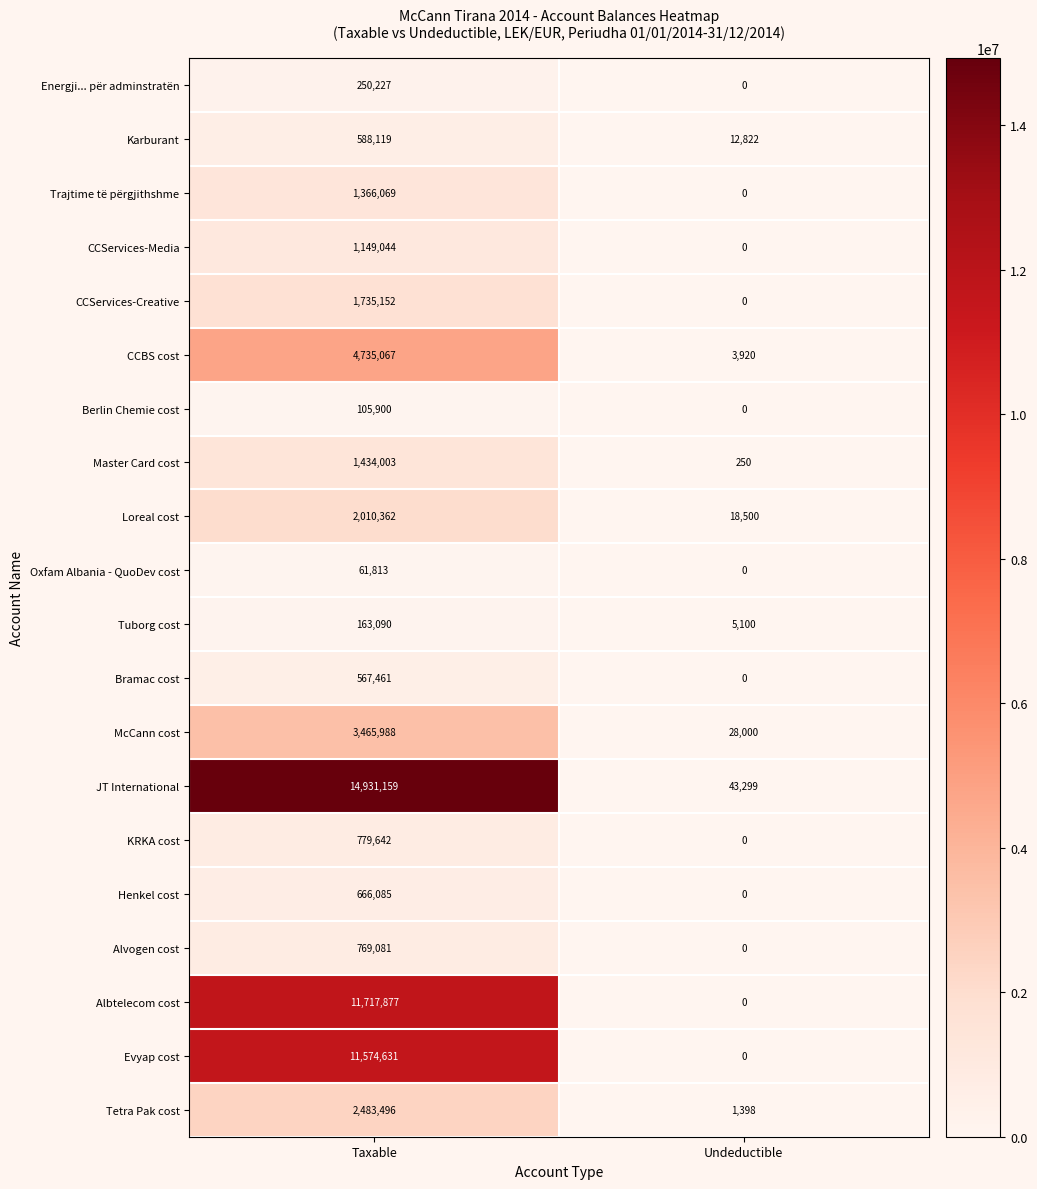

How many categories are shown in the chart?

2